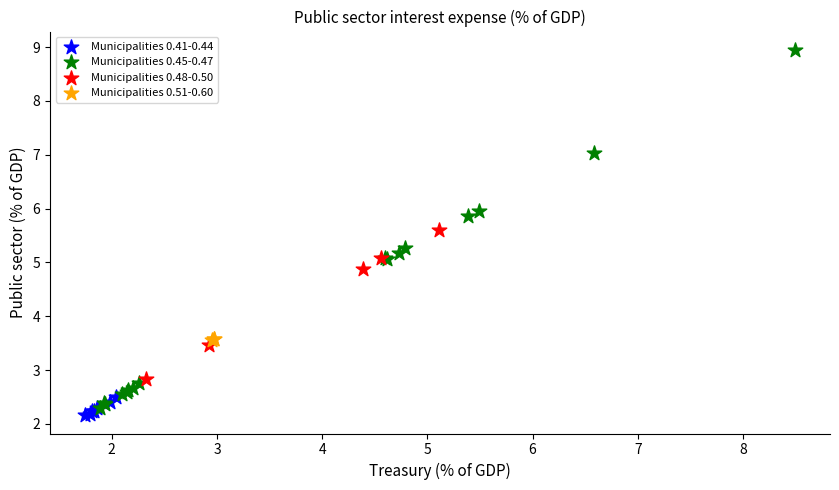

Which series has the largest Y range (max minus min)?

Municipalities 0.45-0.47